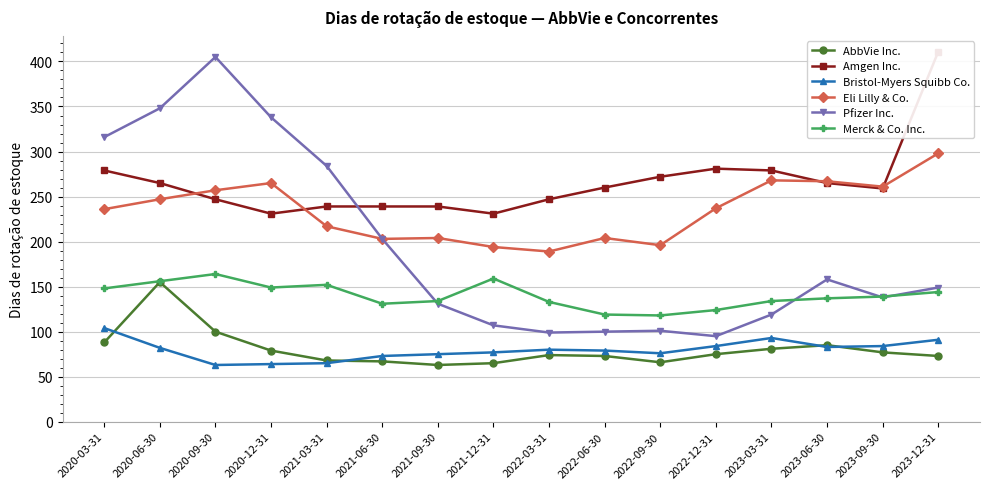

In Eli Lilly & Co., how many points are higher than both neighbors (excluding endpoints)?

4